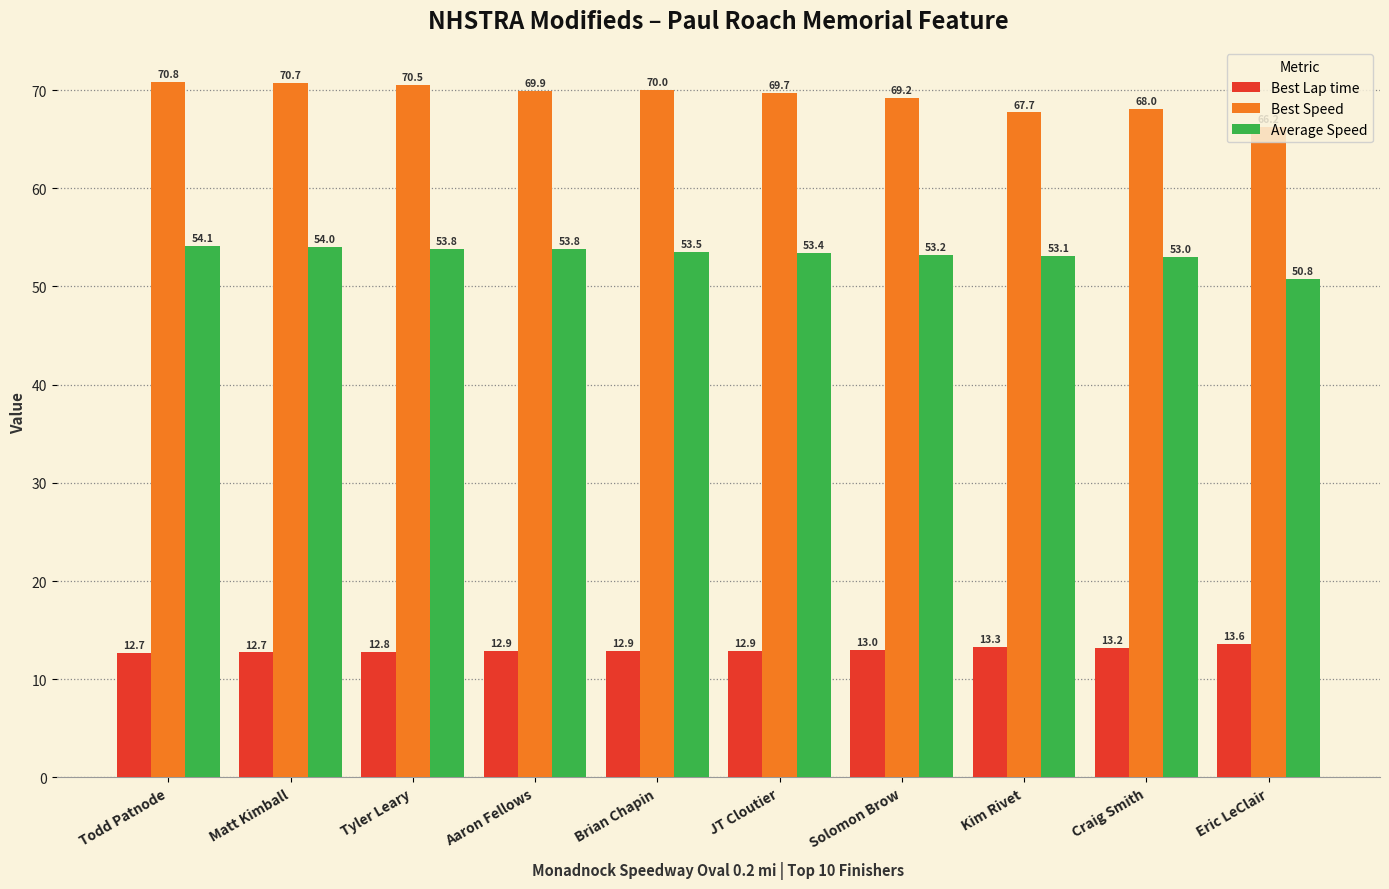

Rank the series by their average value, from highest to lowest.

Best Speed, Average Speed, Best Lap time